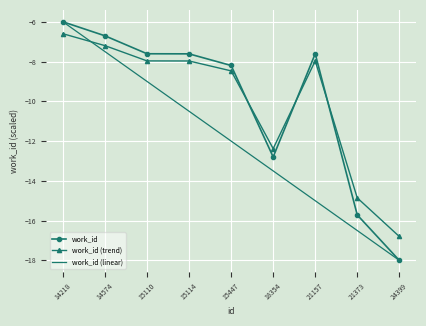

Reading left to right, transcribe all the data shown in this chart.

work_id: -6.0	-6.7	-7.6	-7.6	-8.2	-12.8	-7.6	-15.7	-18.0
work_id (trend): -6.6	-7.2	-8.0	-8.0	-8.5	-12.4	-8.0	-14.9	-16.8
work_id (linear): -6.0	-7.5	-9.0	-10.5	-12.0	-13.5	-15.0	-16.5	-18.0